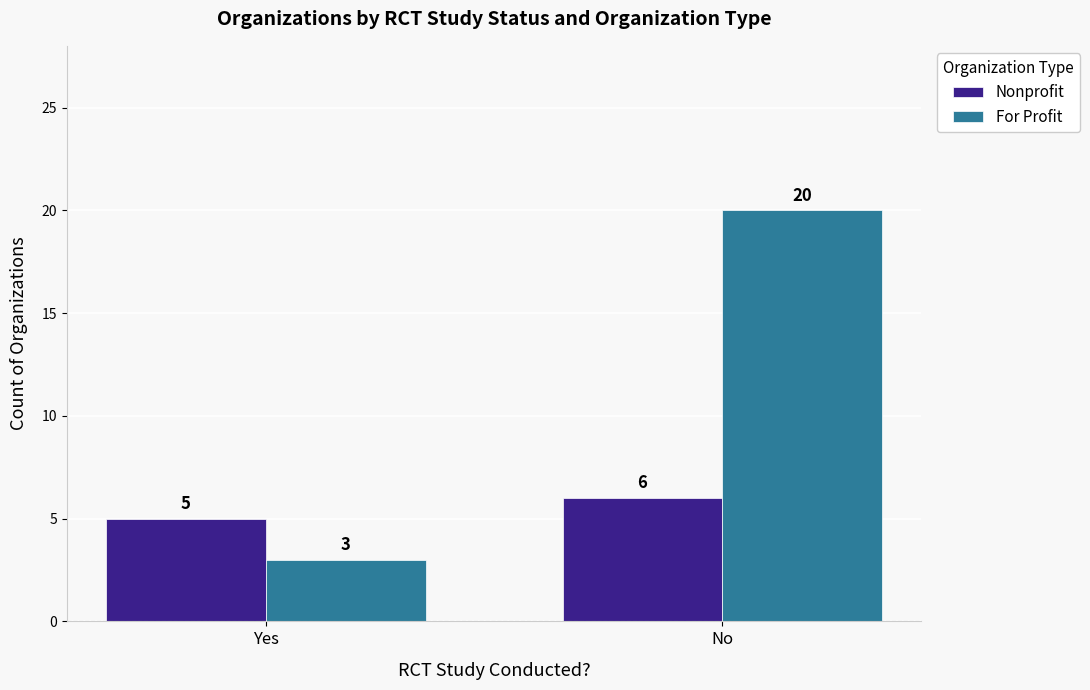

Which series changed the most between Yes and No?

For Profit